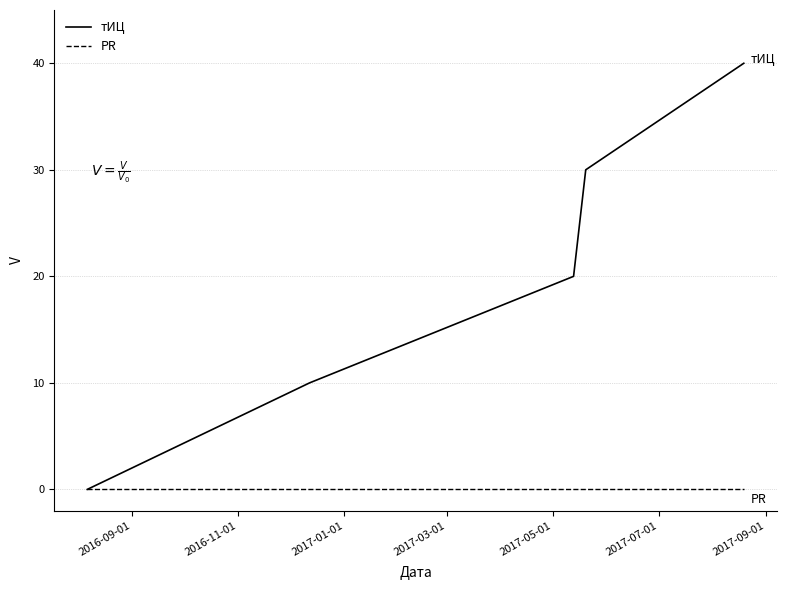

Which series has the largest range (max minus min)?

тИЦ